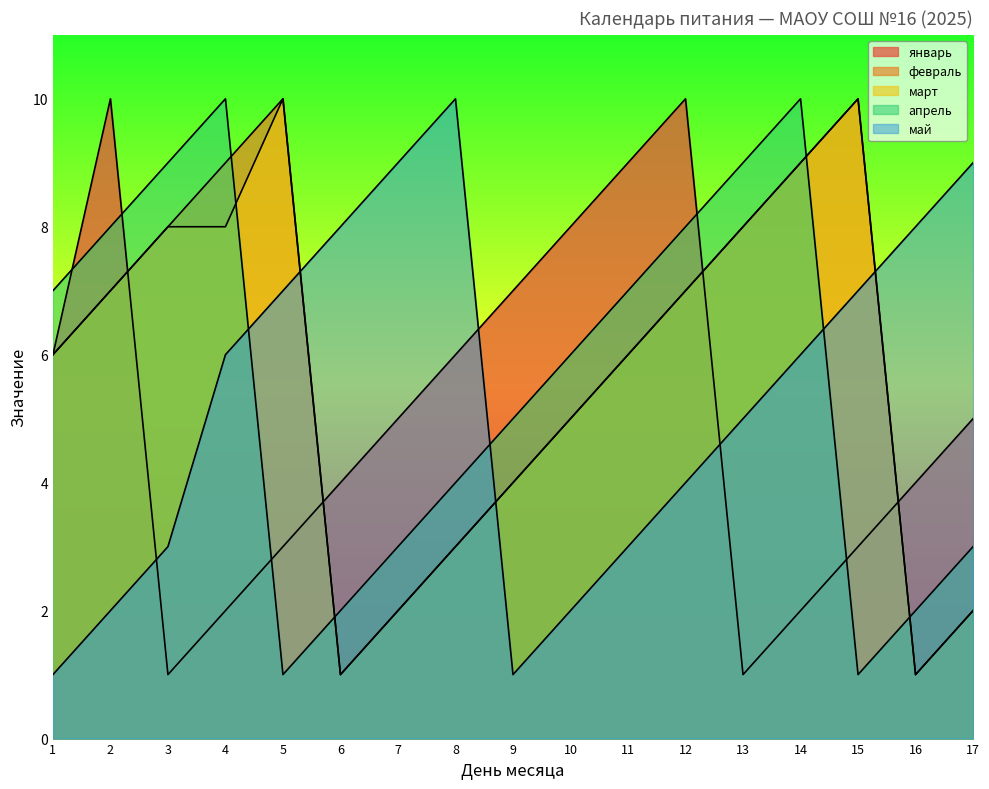

Which series has the largest total across all categories?

февраль